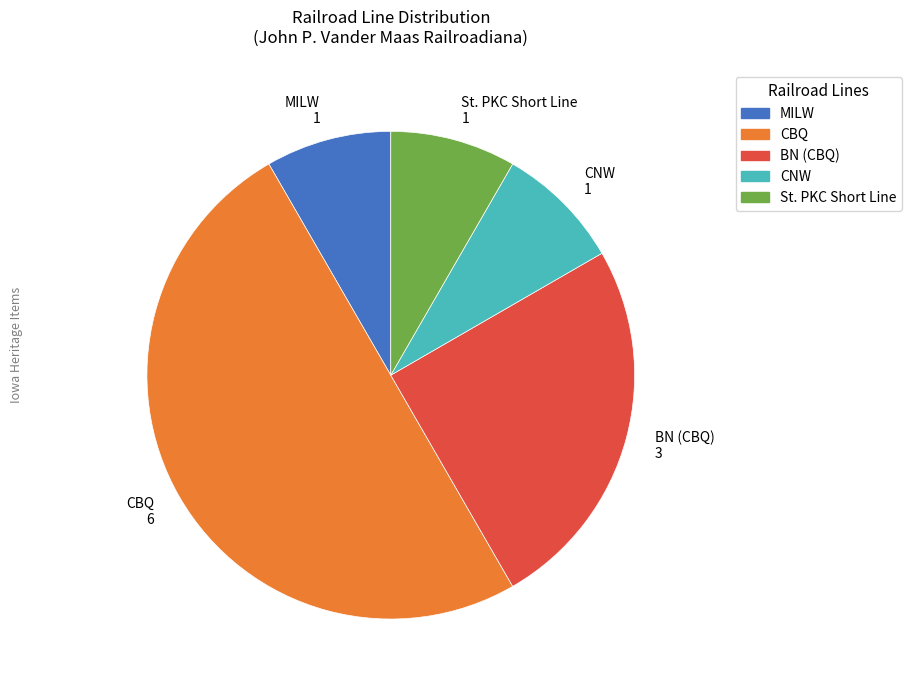

What is the ratio of the value at CBQ to the value at MILW?

6.0